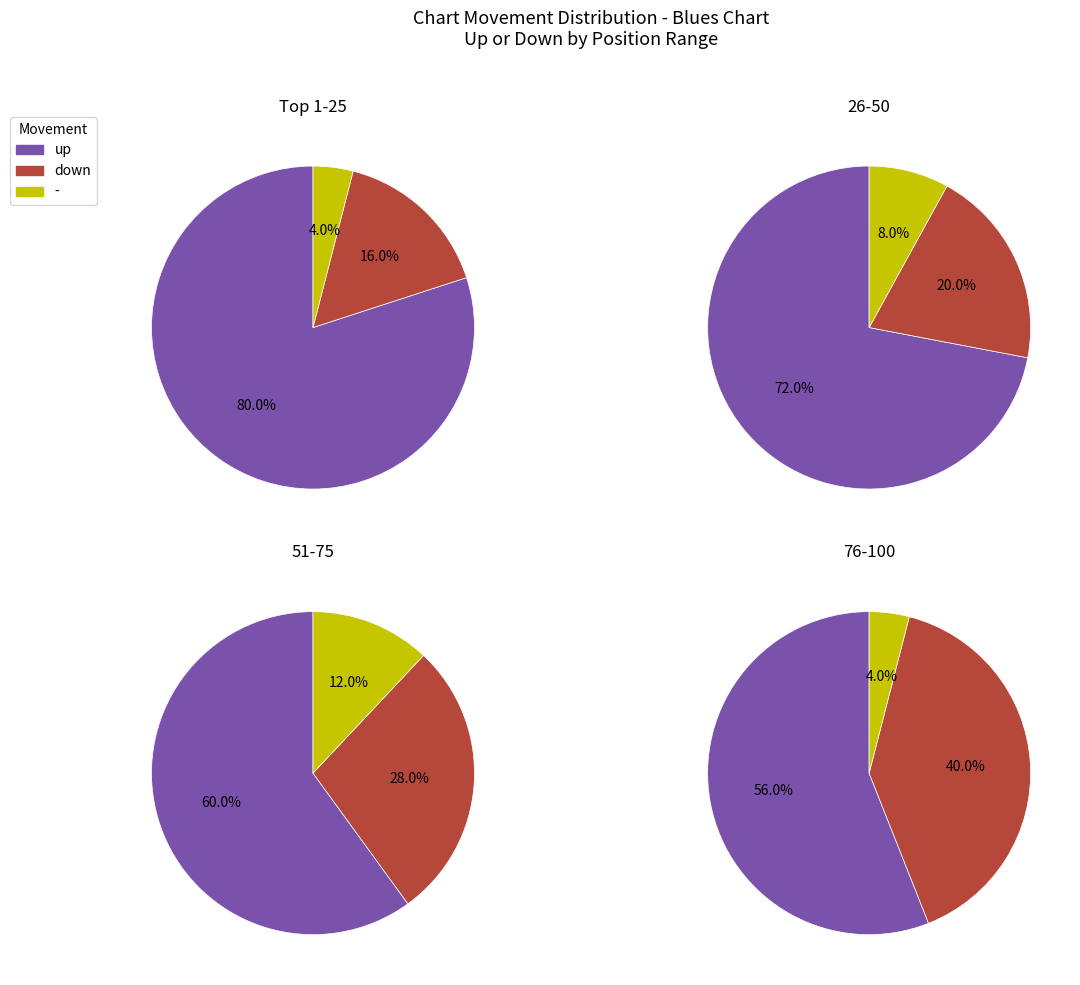

Which category has the biggest portion of the pie?

up